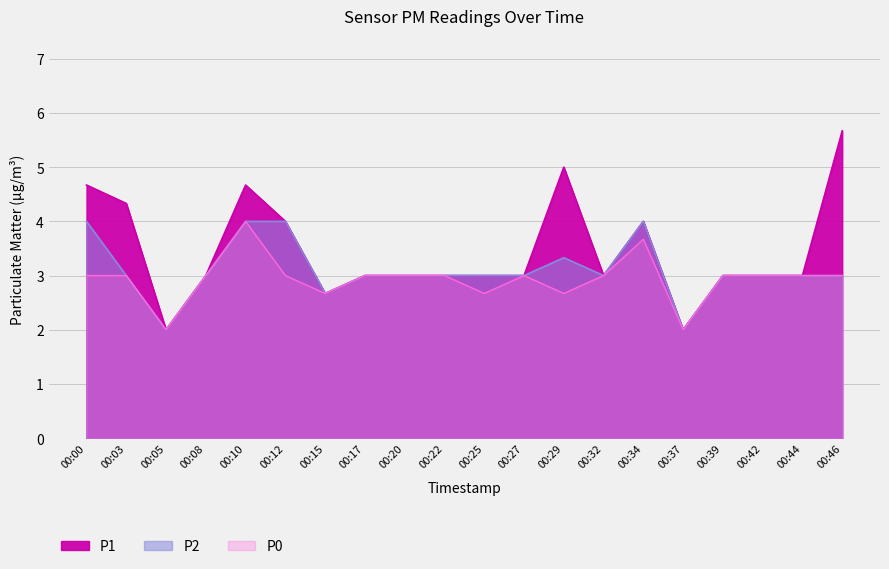

Which series has the largest range (max minus min)?

P1